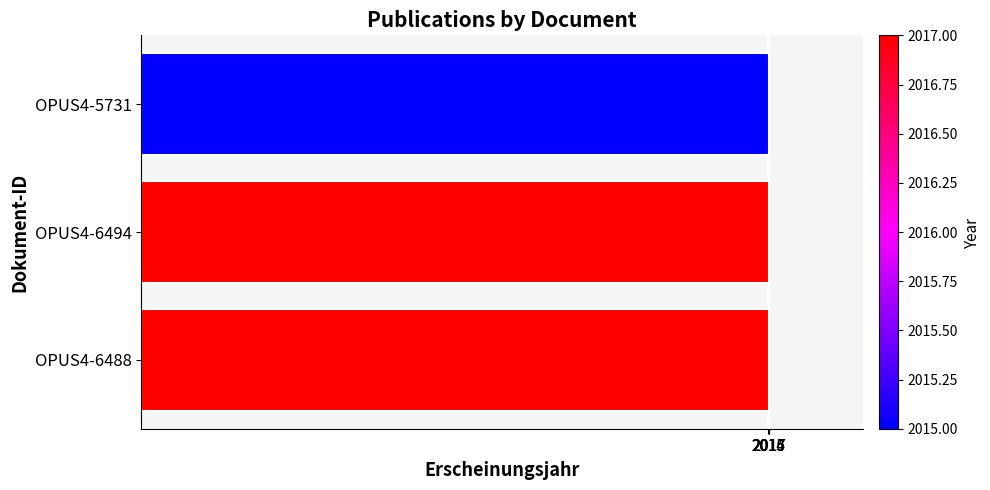

What is the average value?

2016